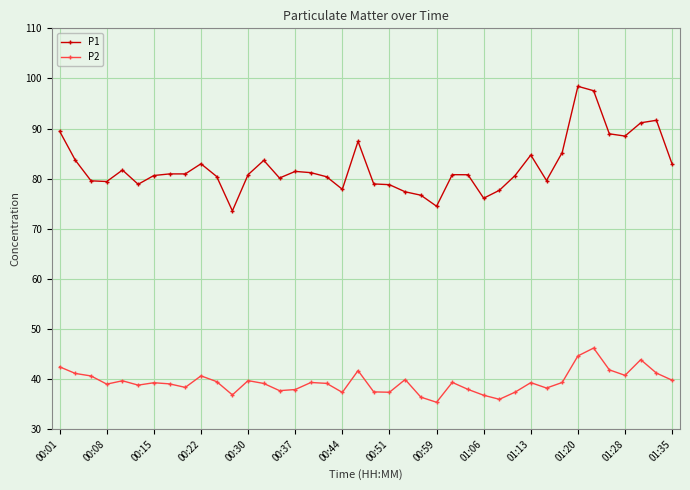

List the series in order of their overall mean, lowest first.

P2, P1